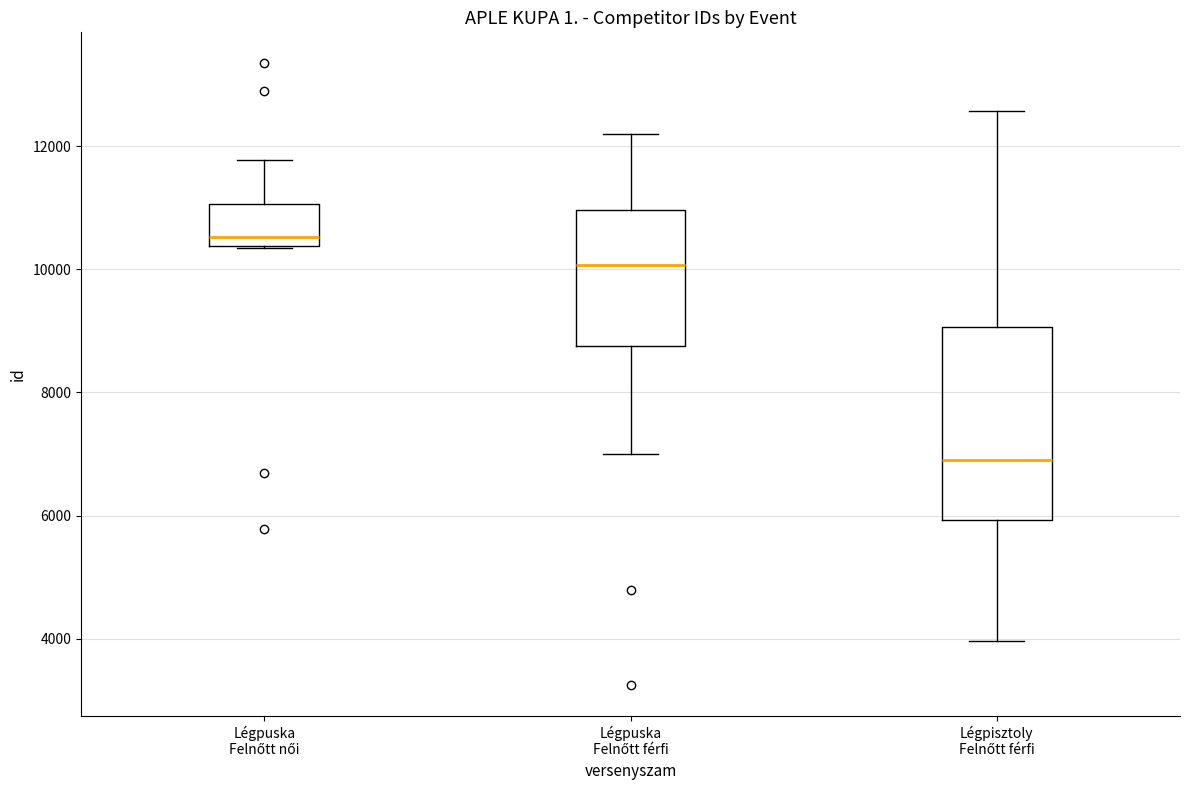

Reading left to right, read every box against the y-axis: the position of its median line, the range the box covers, and the ends of its whiskers. The values are not printed on the chart, so give them approximately, as read against the axis.

Légpuska Felnőtt női: median 10600, box 10400 to 11000, whiskers 10400 to 11800
Légpuska Felnőtt férfi: median 10000, box 8800 to 11000, whiskers 7000 to 12200
Légpisztoly Felnőtt férfi: median 6800, box 6000 to 9000, whiskers 4000 to 12600